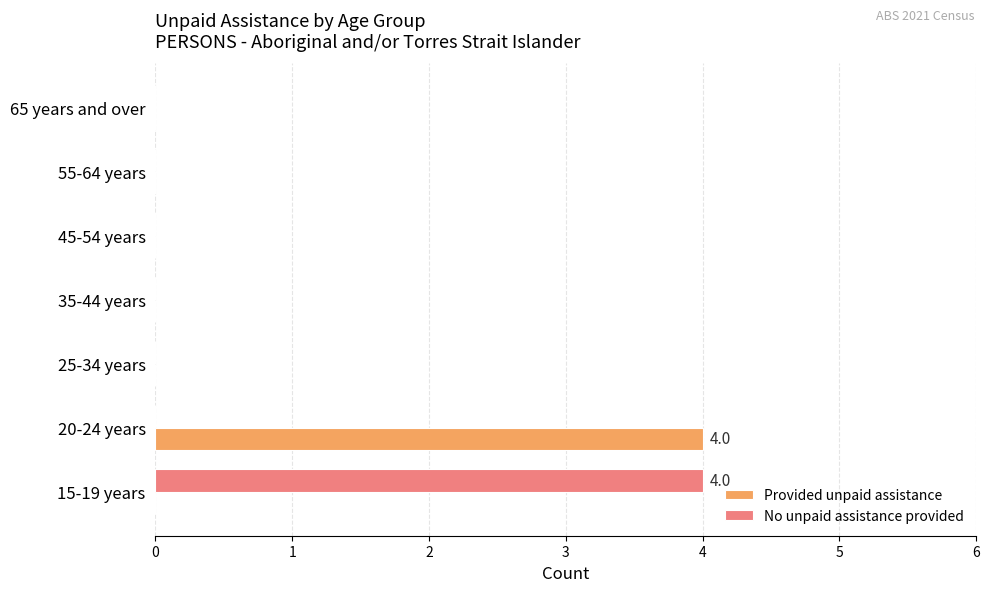

What is the greatest value displayed?

4